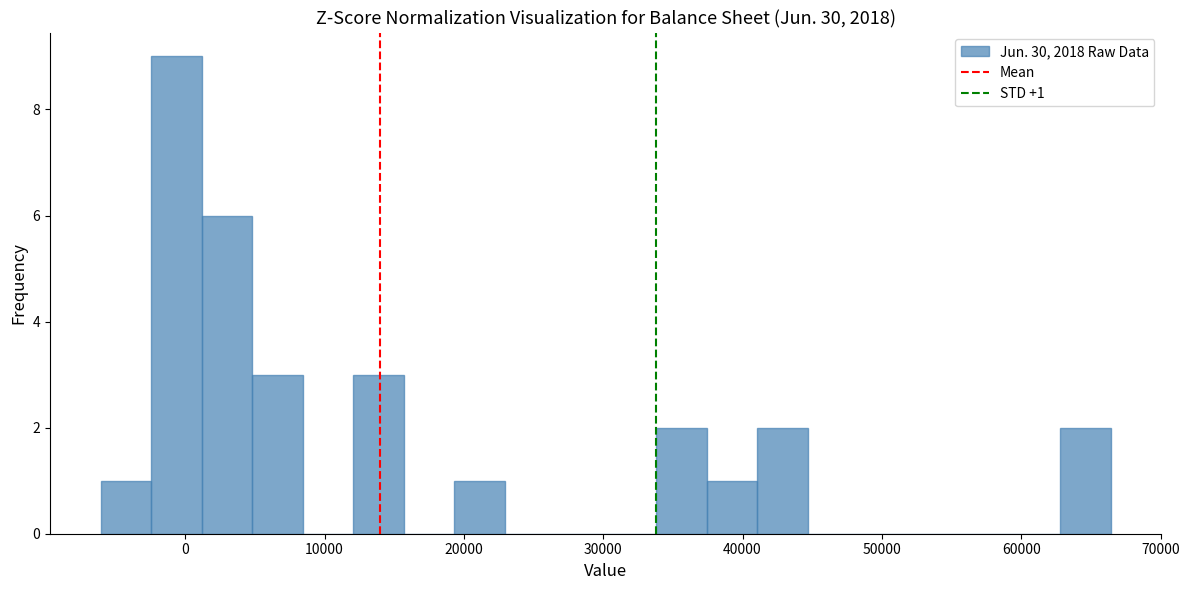

Read against the x-axis, roughly where is the centre of the tallest bar?

-1000